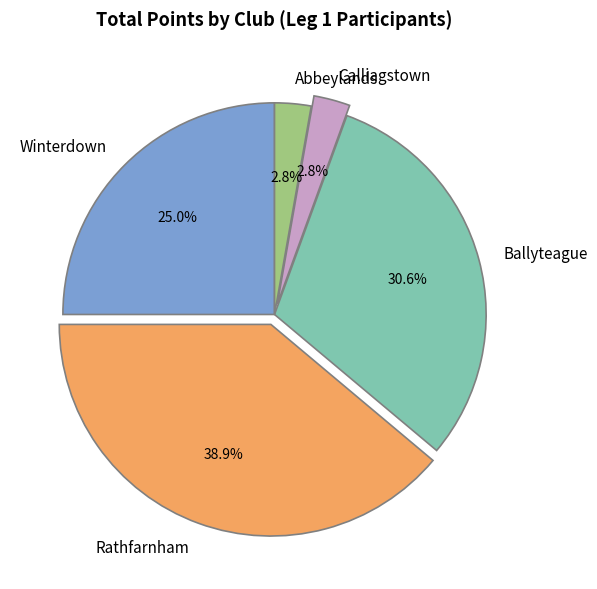

Which slice is the largest?

Rathfarnham